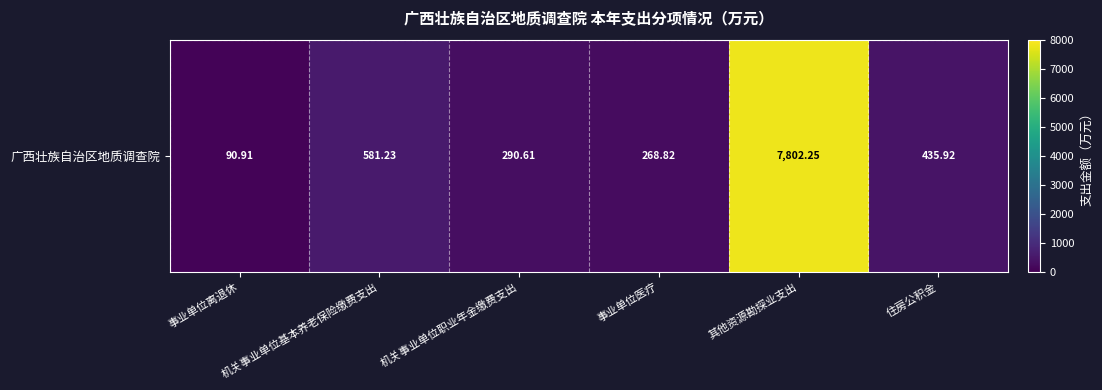

What is the maximum value shown in the chart?

7802.2